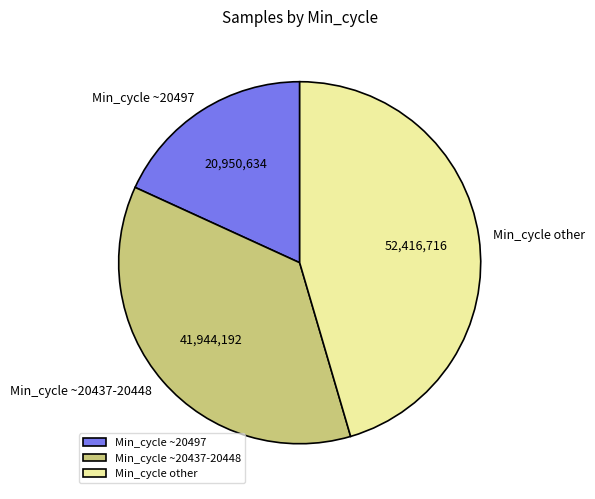

Approximately how many times larger is the value at Min_cycle ~20497 compared to Min_cycle other?

0.4